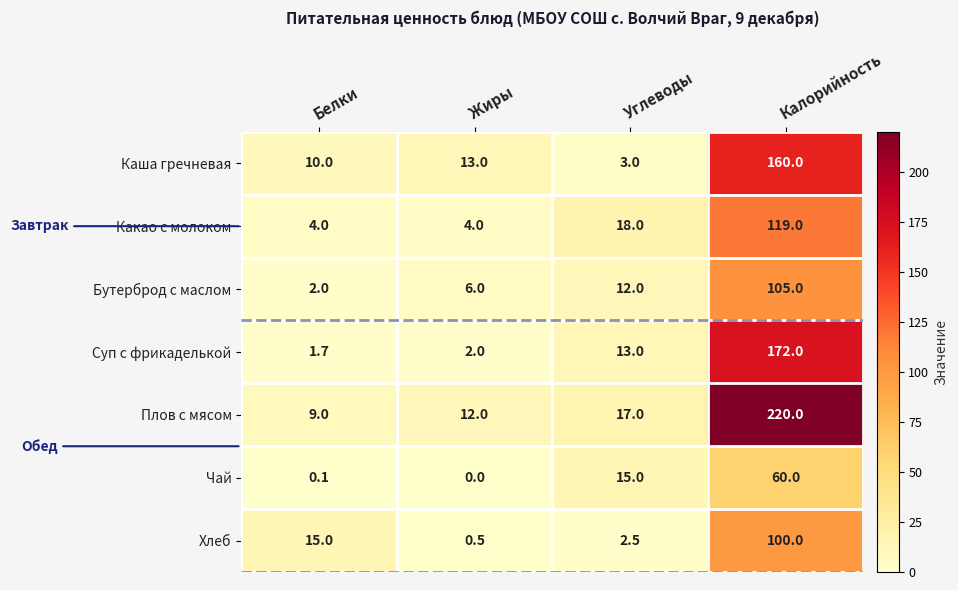

Rank the series by their maximum value, from lowest to highest.

Чай, Хлеб, Бутерброд с маслом, Какао с молоком, Каша гречневая, Суп с фрикаделькой, Плов с мясом